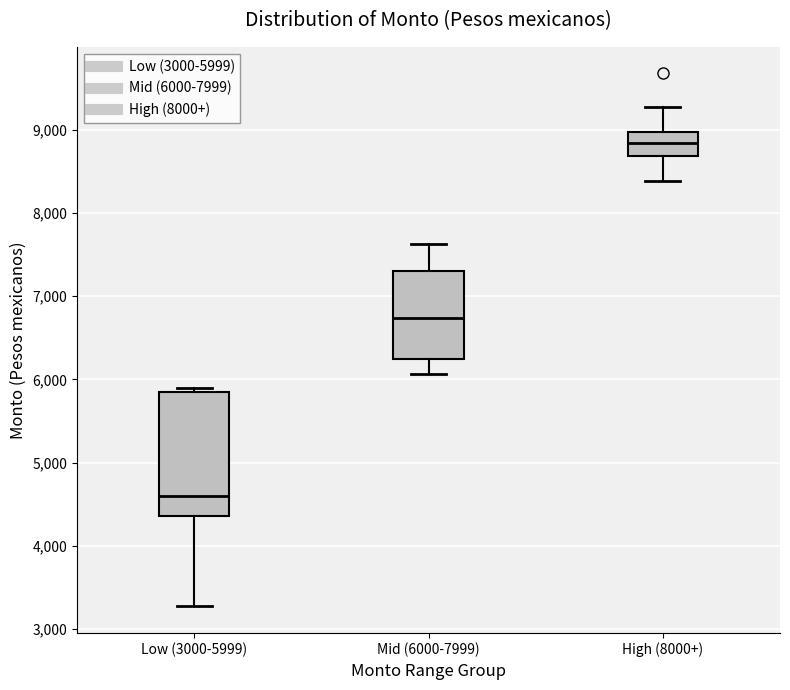

Reading left to right, read every box against the y-axis: the position of its median line, the range the box covers, and the ends of its whiskers. The values are not printed on the chart, so give them approximately, as read against the axis.

Low (3000-5999): median 4600, box 4400 to 5800, whiskers 3300 to 5900
Mid (6000-7999): median 6700, box 6200 to 7300, whiskers 6100 to 7600
High (8000+): median 8800, box 8700 to 9000, whiskers 8400 to 9300